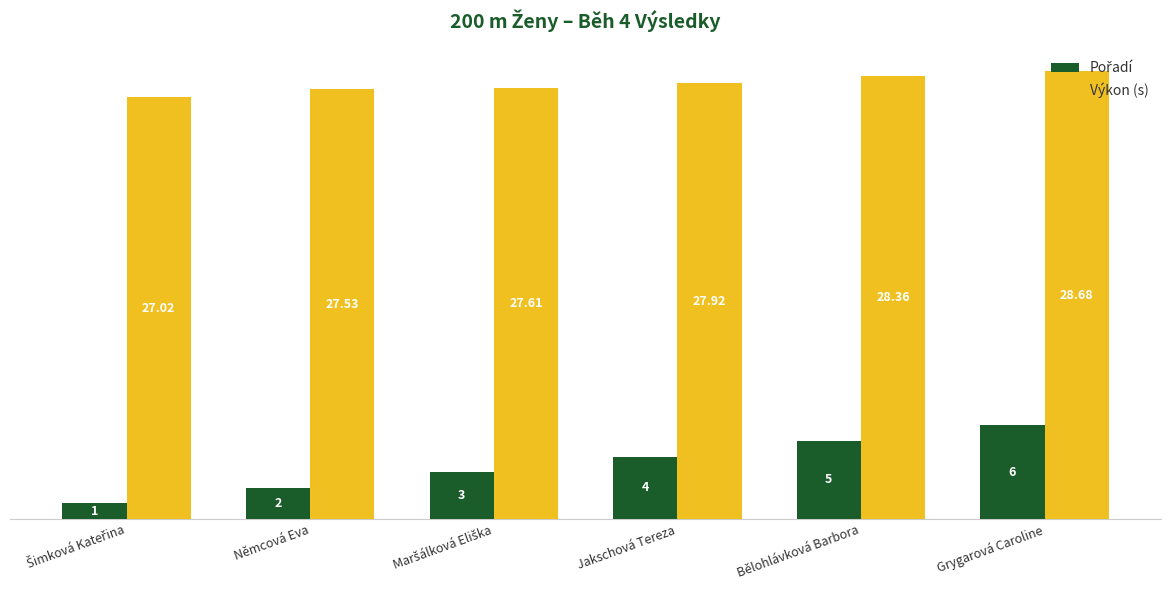

Are the bars grouped side by side (vs. stacked)?

Yes